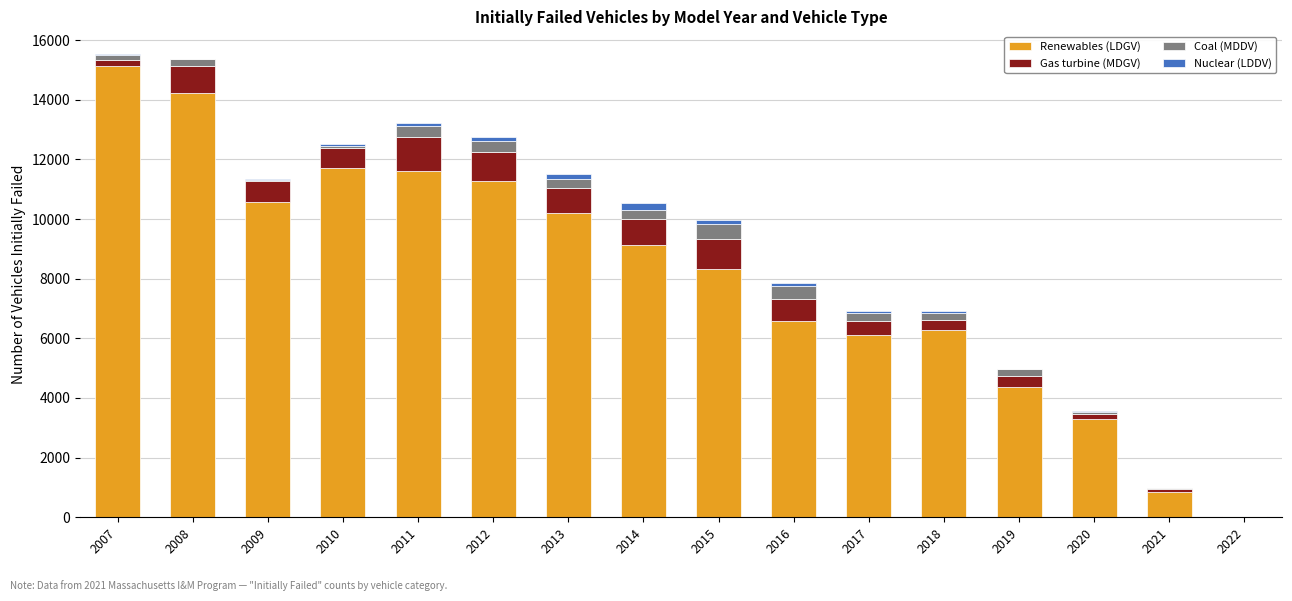

What is the total value across all series at 2022?

37